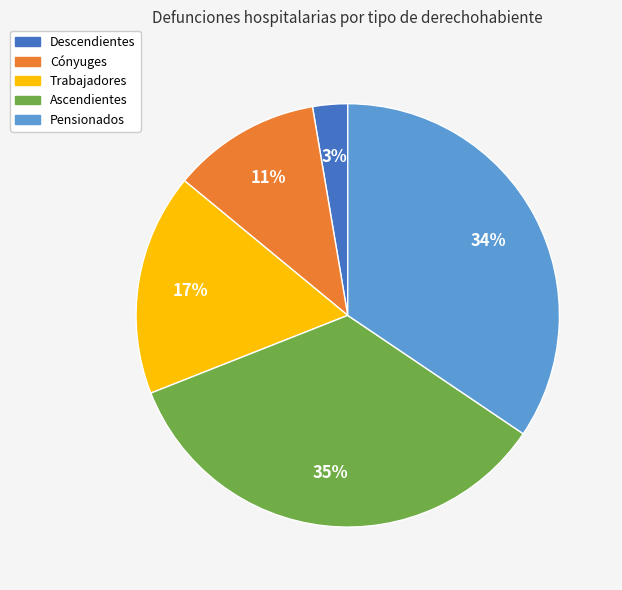

Between Ascendientes and Cónyuges, which is larger?

Ascendientes